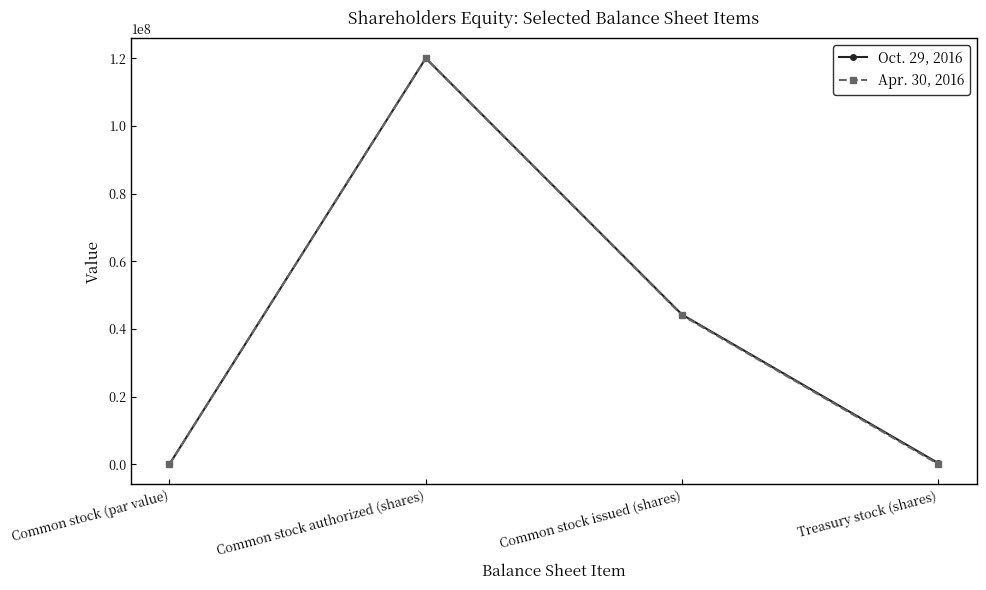

At which label is Apr. 30, 2016 closest to 60000000?

Common stock issued (shares)